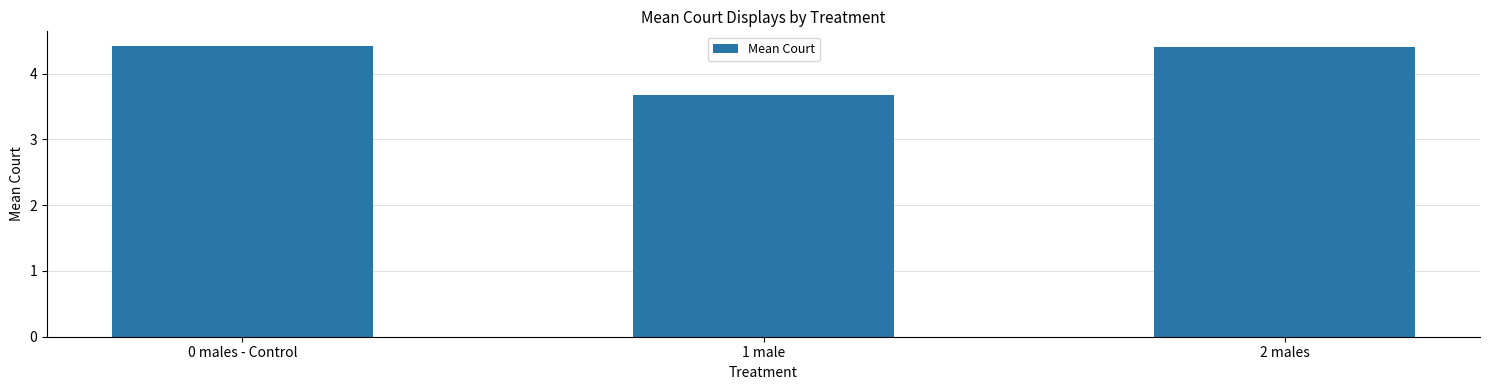

How many series are shown in this chart?

1